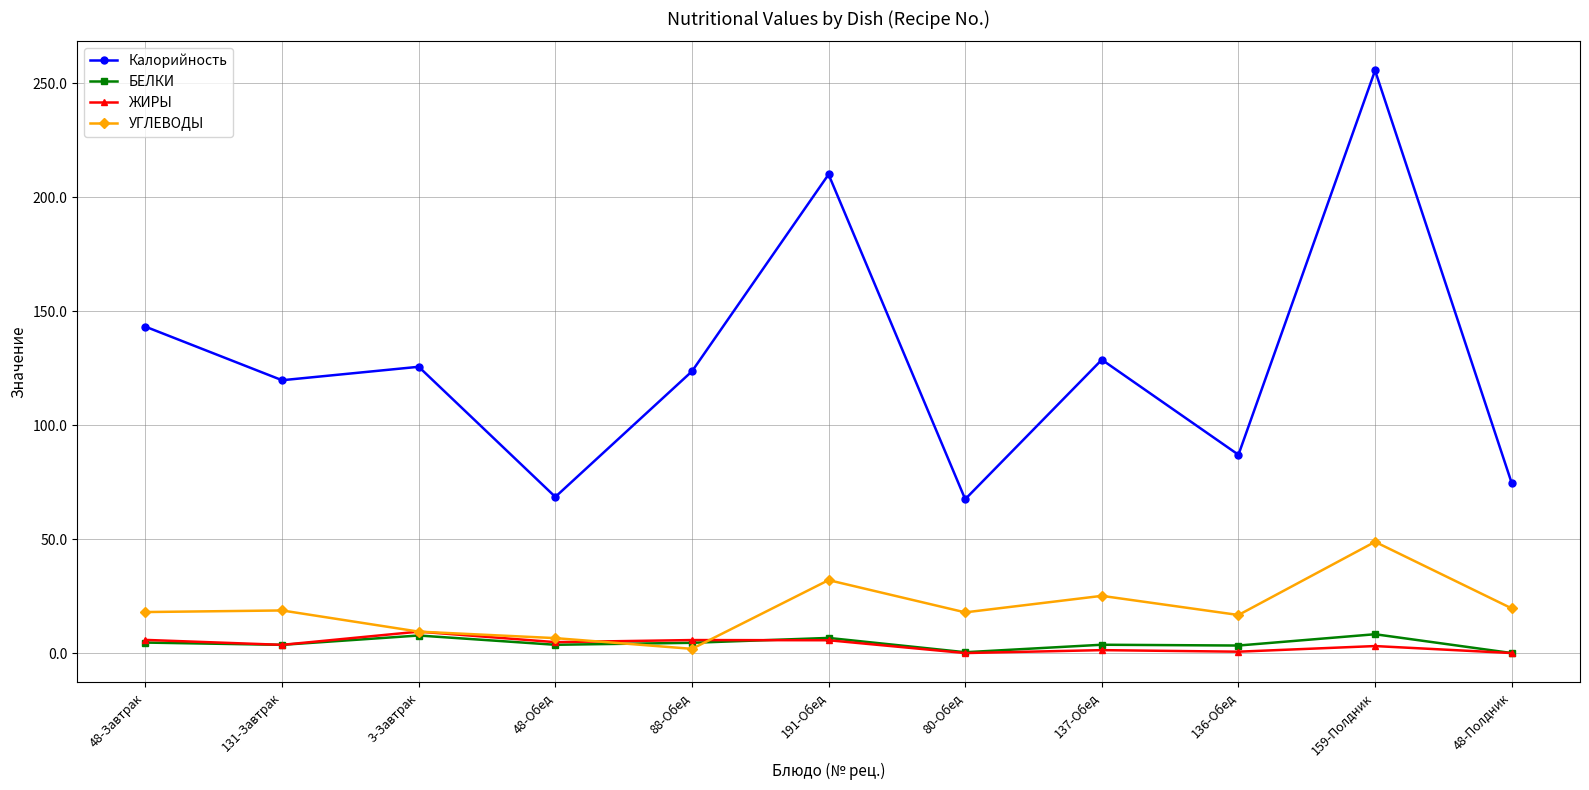

At which label is Калорийность closest to 161?

48-Завтрак